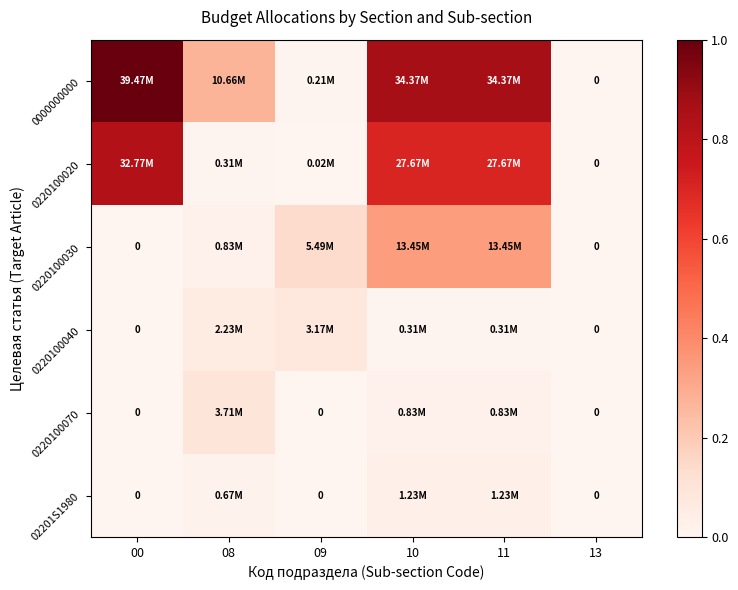

Where is 0220100030 nearest to the value 0?

00